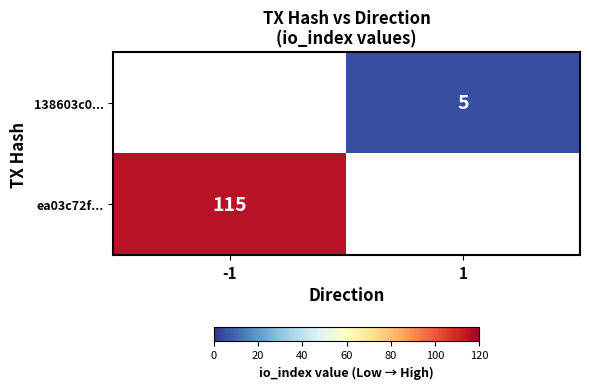

True or false: ea03c72f... has a value of 115 at -1.

True